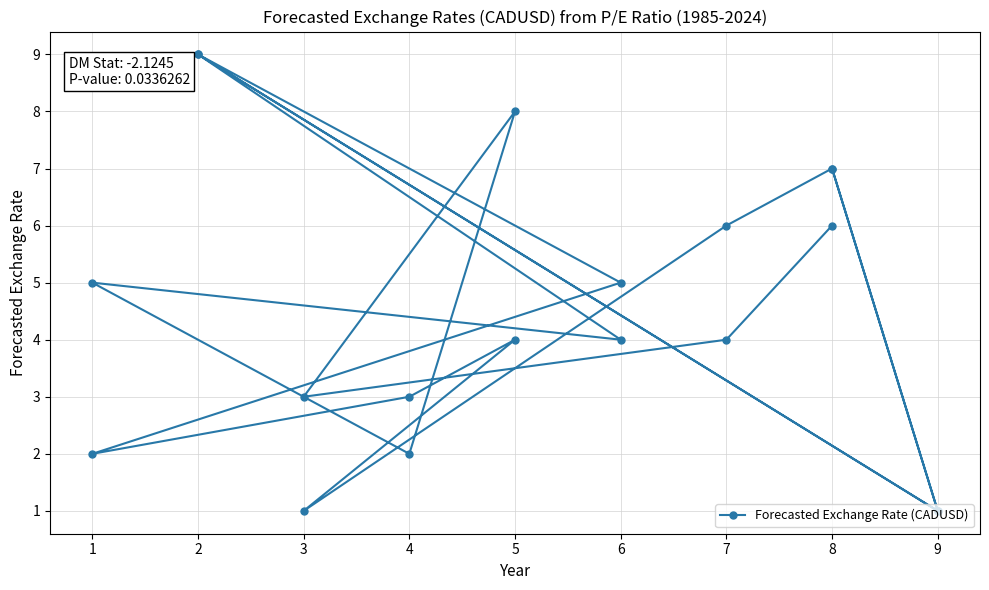

Which has a higher value, 7 or 2?

2